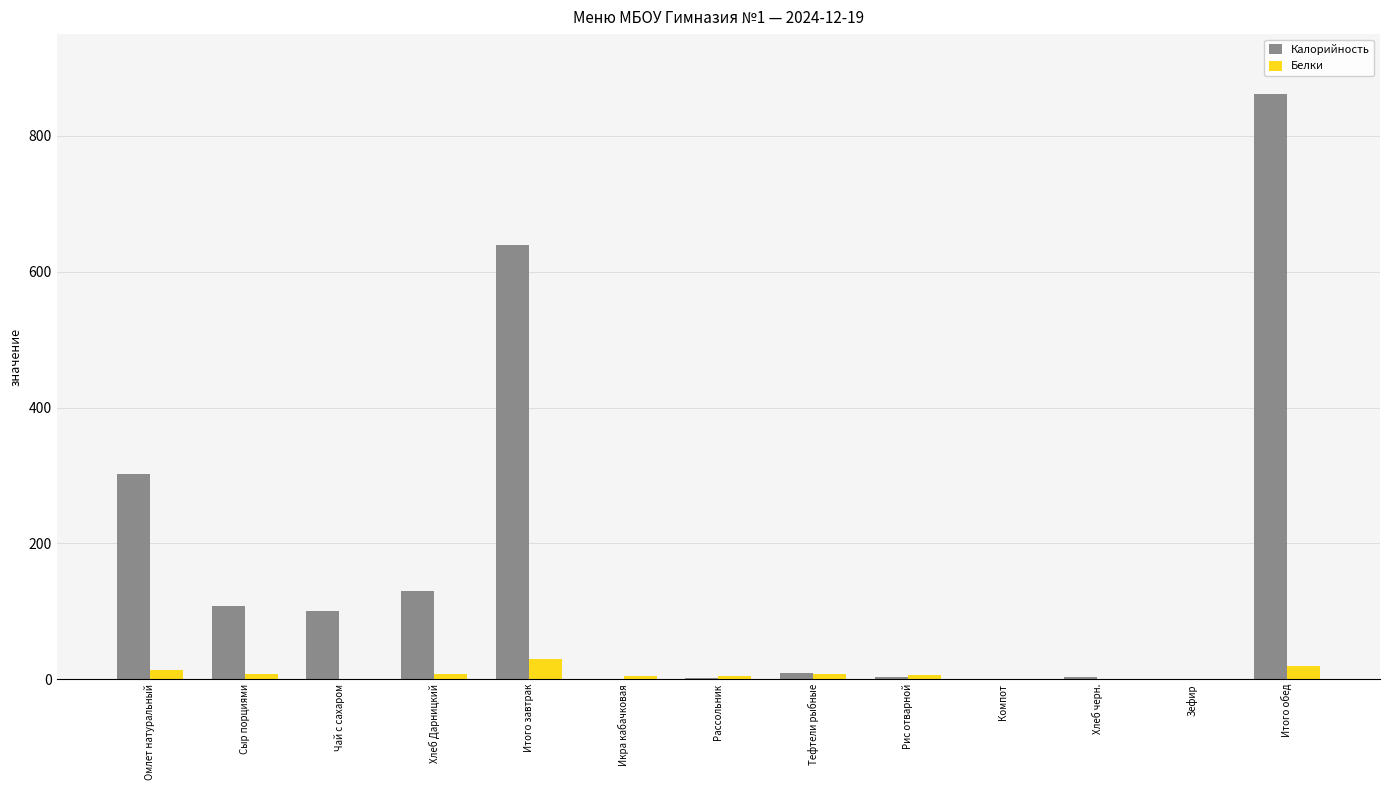

Where is Калорийность nearest to the value 431?

Омлет натуральный